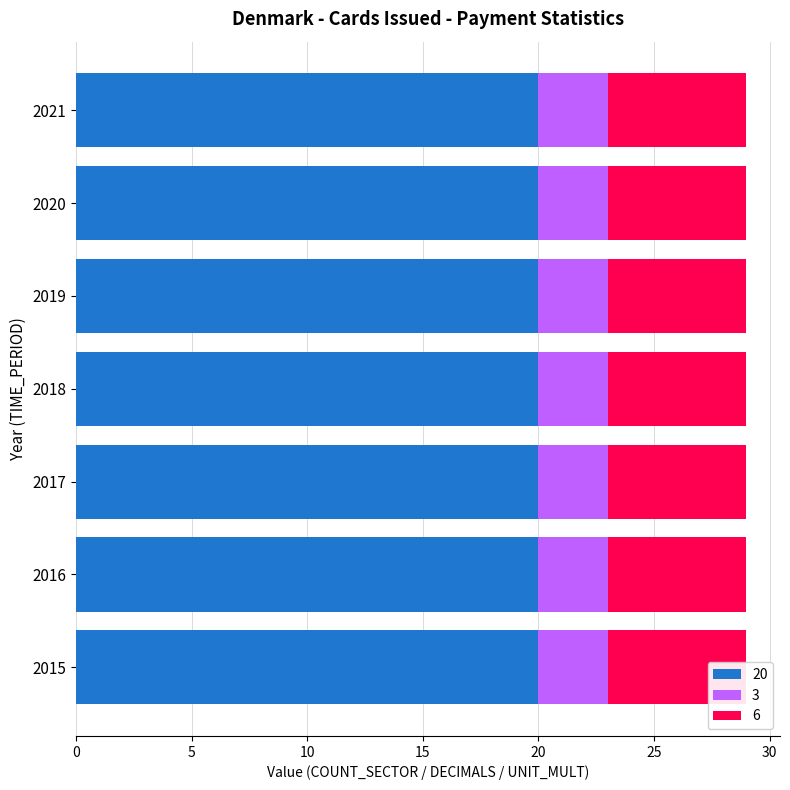

List the labels in order of 20 value, largest first.

2015, 2016, 2017, 2018, 2019, 2020, 2021